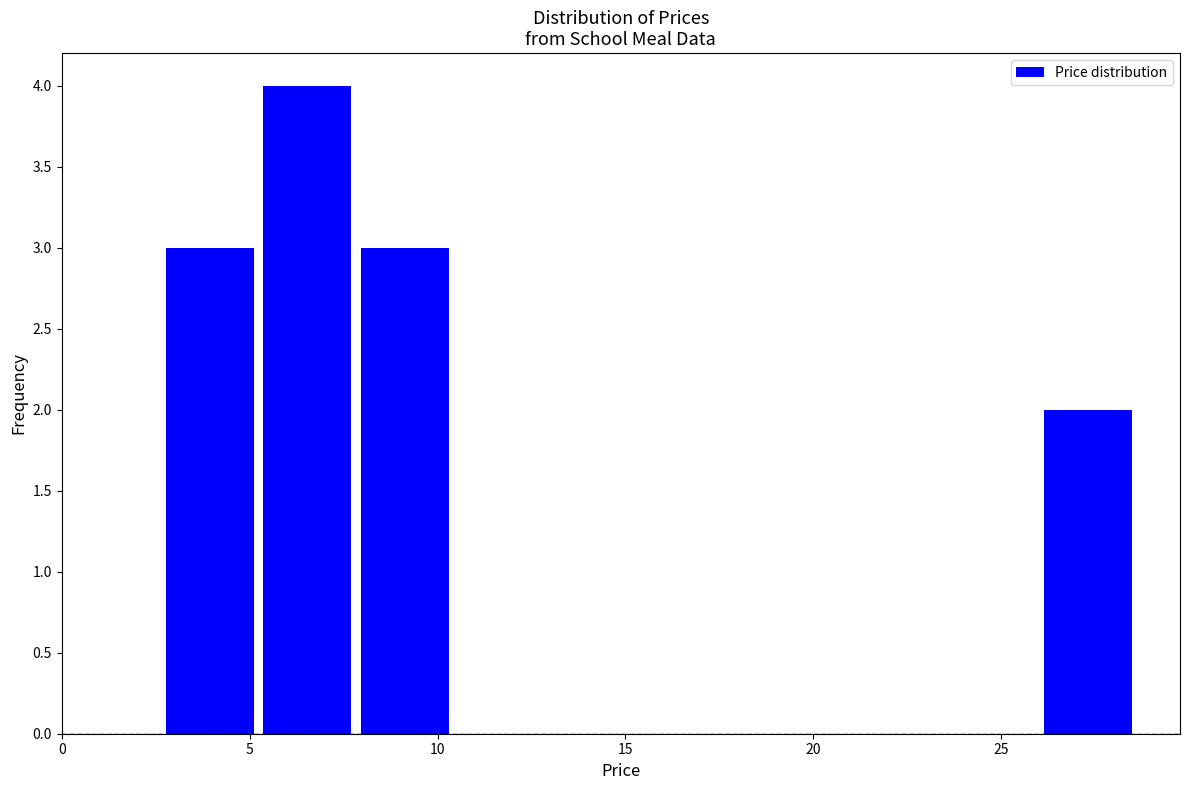

Reading left to right, list every bar in this chart as the range it spans on the x-axis followed by its height. Neither the bar edges nor the heights are printed on the chart, so give them approximately, as read against the axes.

2.5 to 5.0: 3
5.0 to 8.0: 4
8.0 to 10.5: 3
10.5 to 13.0: 0
13.0 to 15.5: 0
15.5 to 18.0: 0
18.0 to 21.0: 0
21.0 to 23.5: 0
23.5 to 26.0: 0
26.0 to 28.5: 2